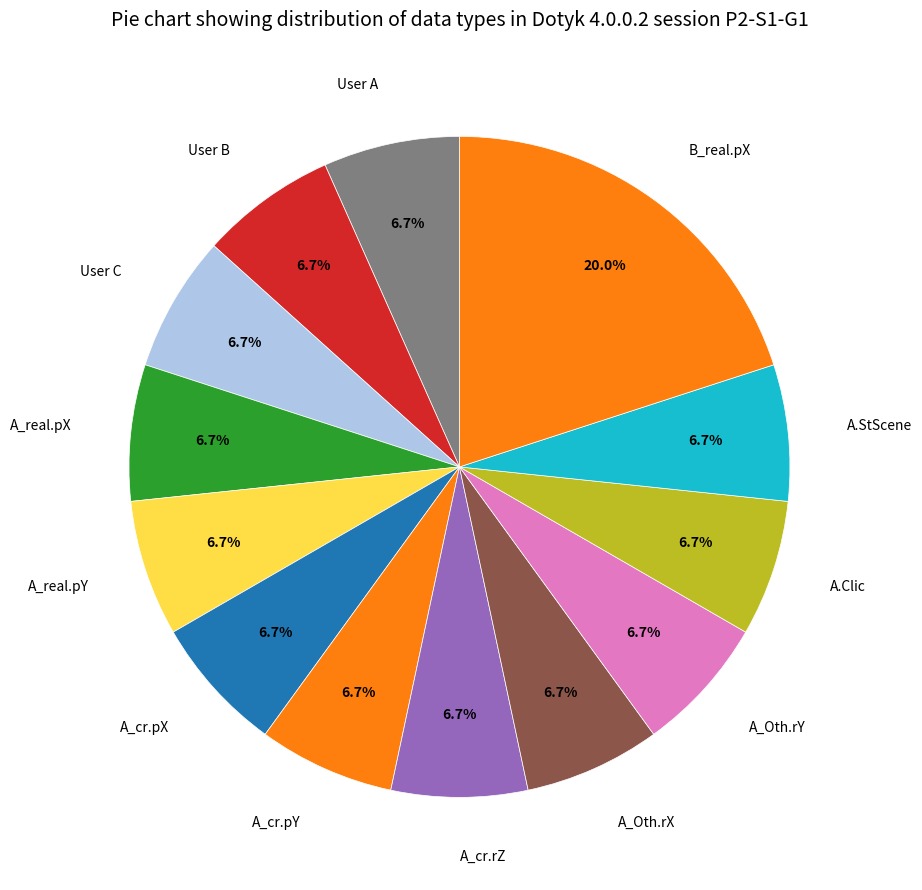

Does A.Clic represent more than half of the total?

No